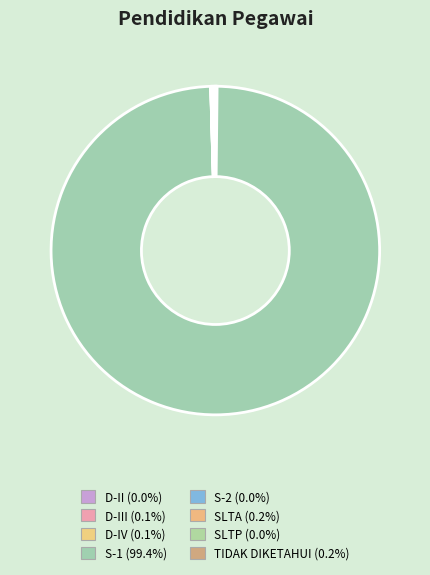

What is the smallest slice in the pie chart?

D-II